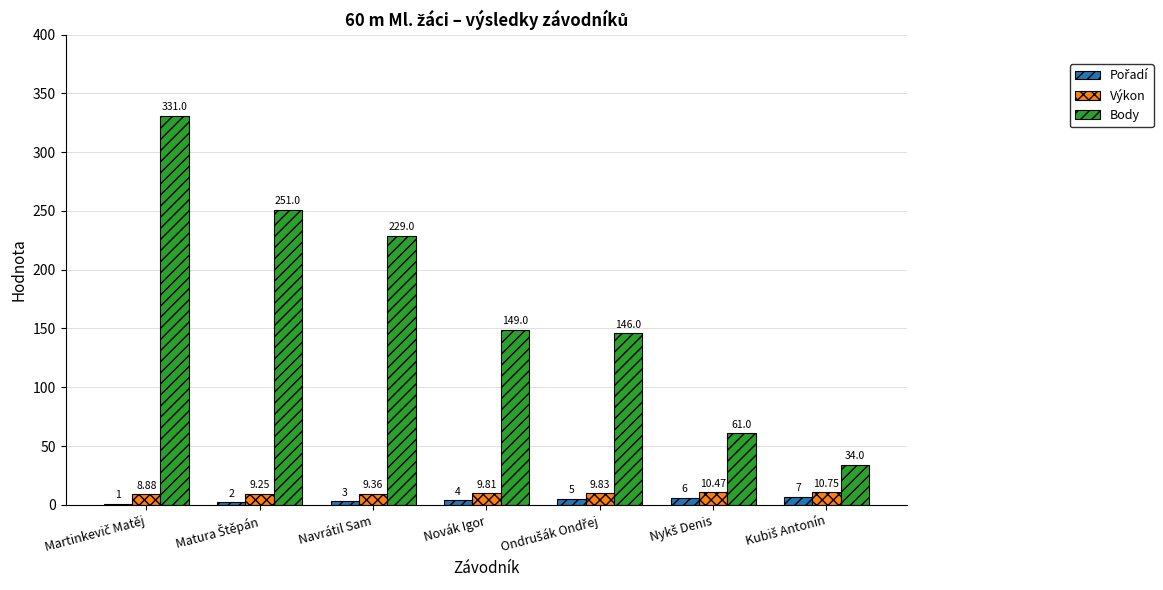

Which series has the largest total across all categories?

Body